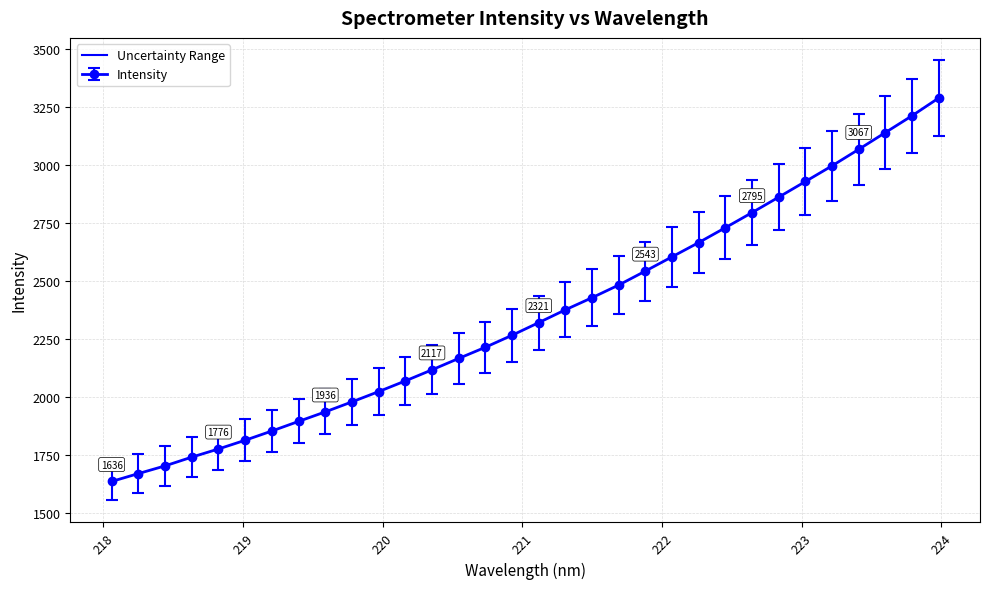

What is the value of the 22nd point from the left?

2604.4